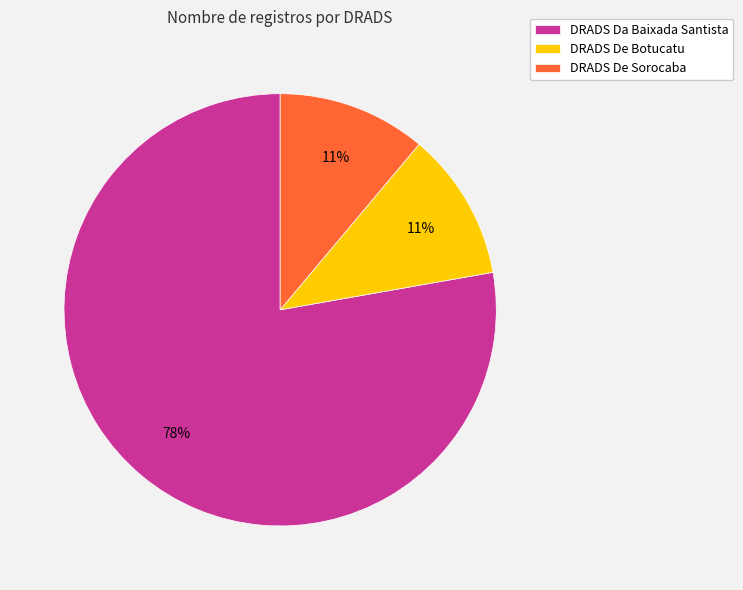

What is the ratio of the value at DRADS De Sorocaba to the value at DRADS De Botucatu?

1.0